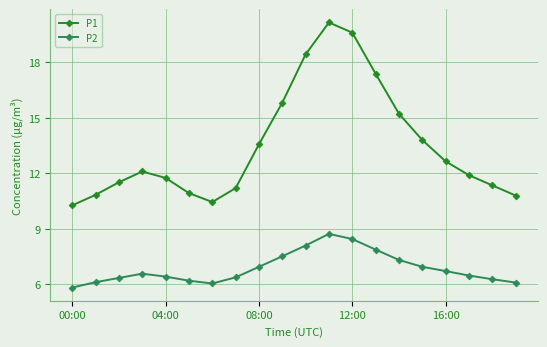

How many series are shown in this chart?

2